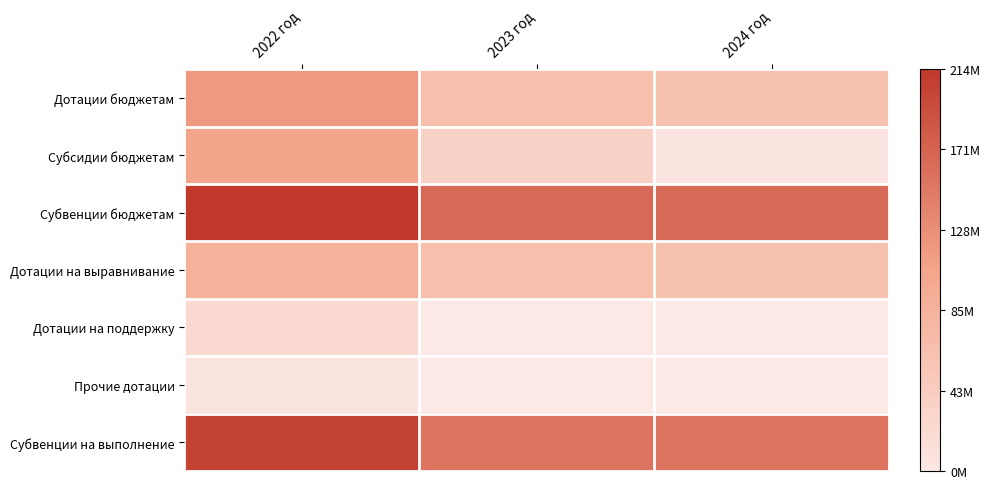

At which category is the sum across all series the highest?

2022 год